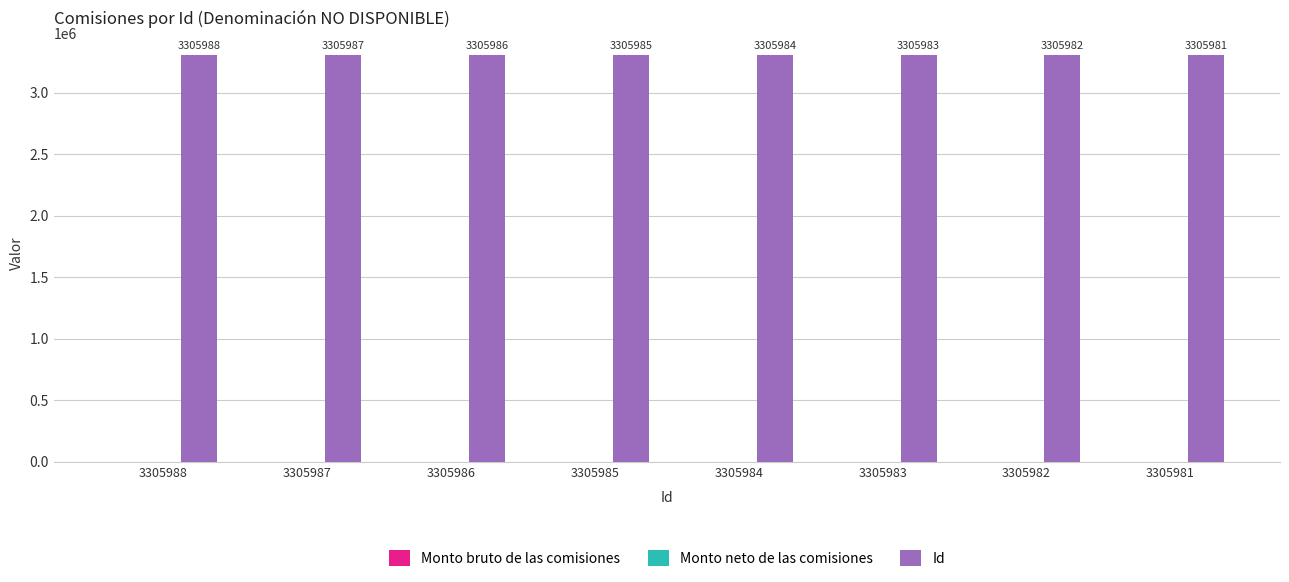

The chart shows a value of 3305982 at 3305982. True or false?

True